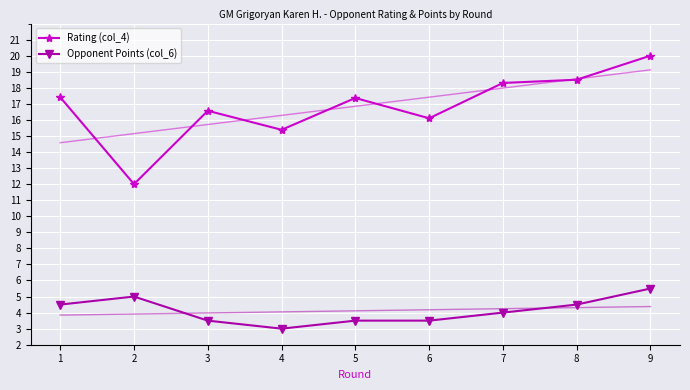

At which label does Rating (col_4) first exceed 17?

1